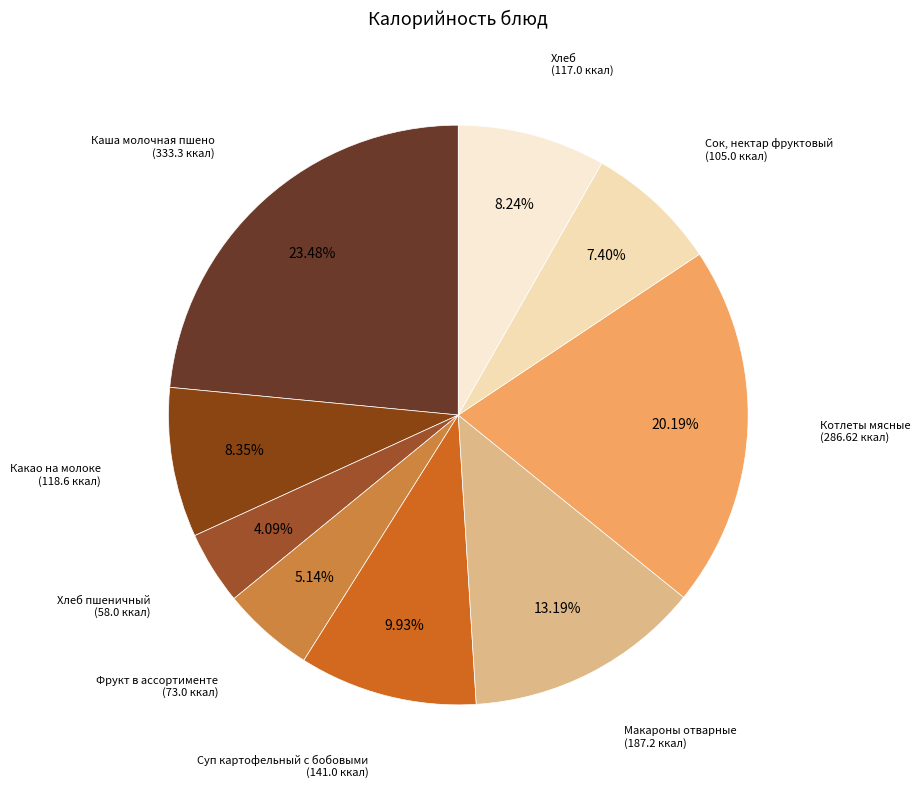

Which category has the smallest portion of the pie?

Хлеб пшеничный